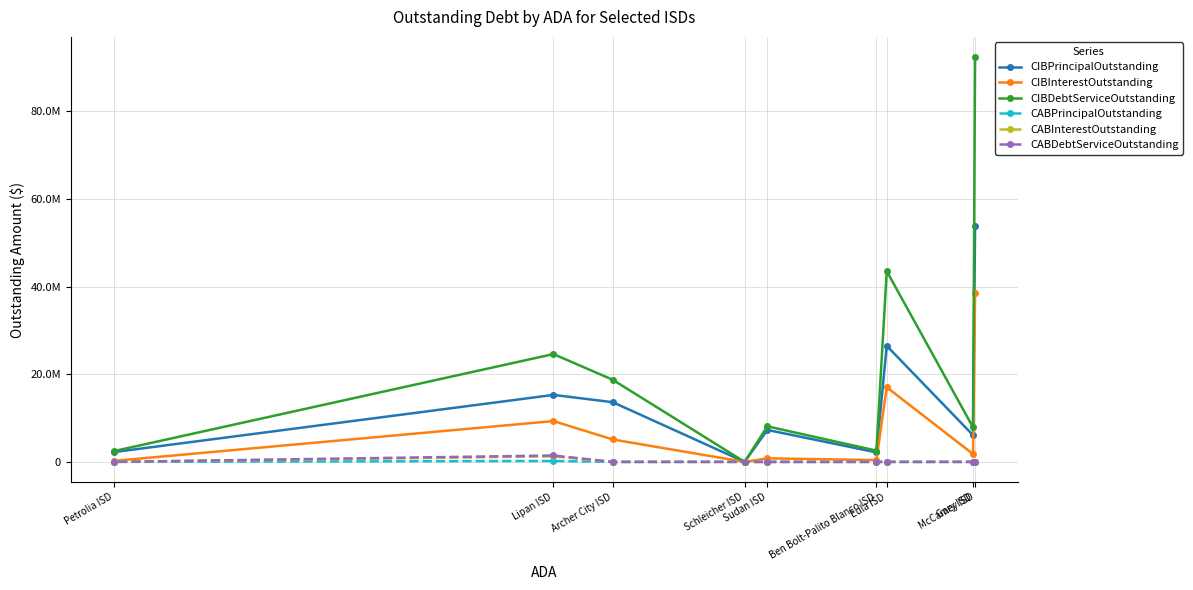

What is the highest value of the CABDebtServiceOutstanding series?

1465000.0